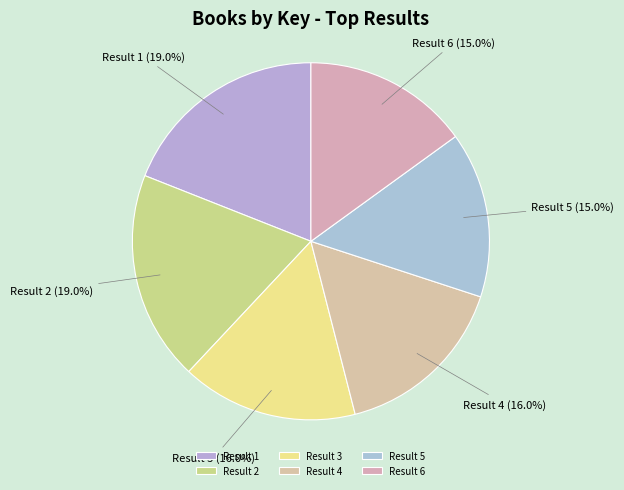

Is there any slice that represents more than half of the pie?

No